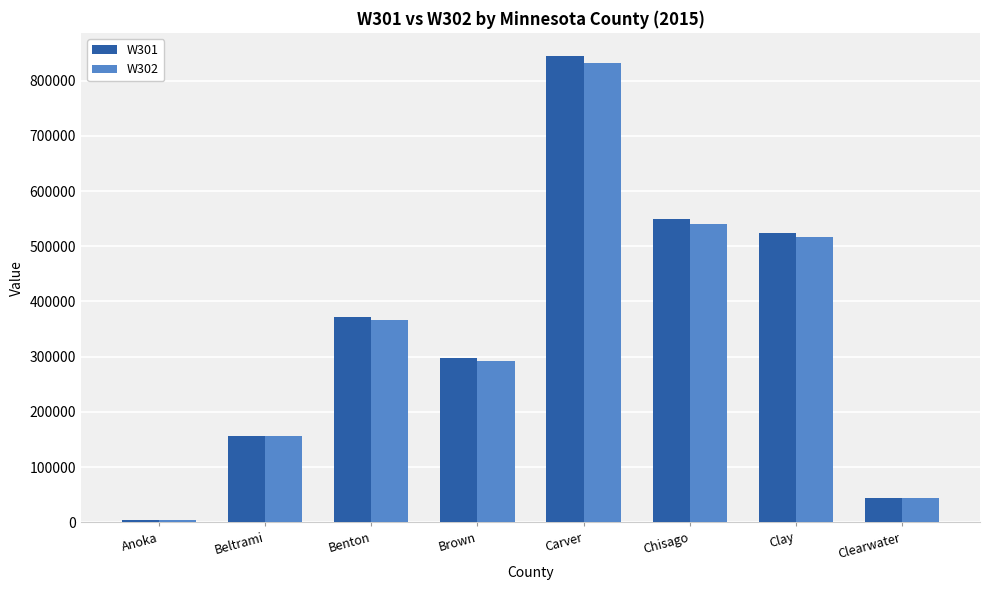

Is it true that W302 equals 1224113 at Carver?

False